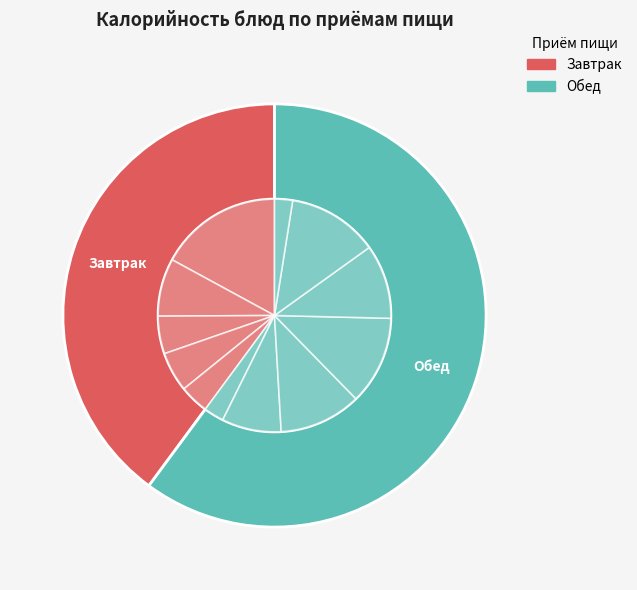

Does соус томатный represent more than half of the total?

No